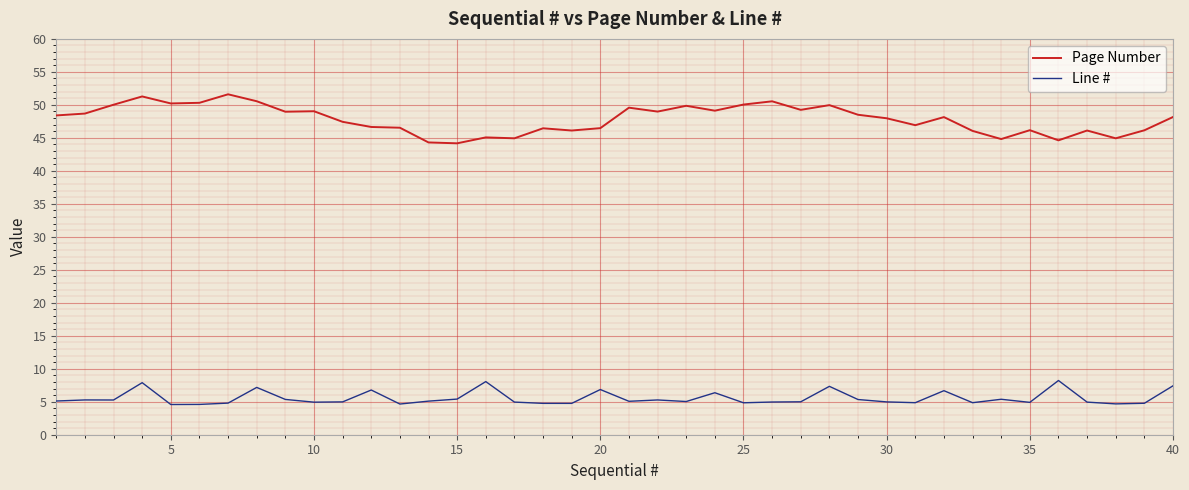

What is the difference between the maximum and minimum values in the Page Number series?

7.4